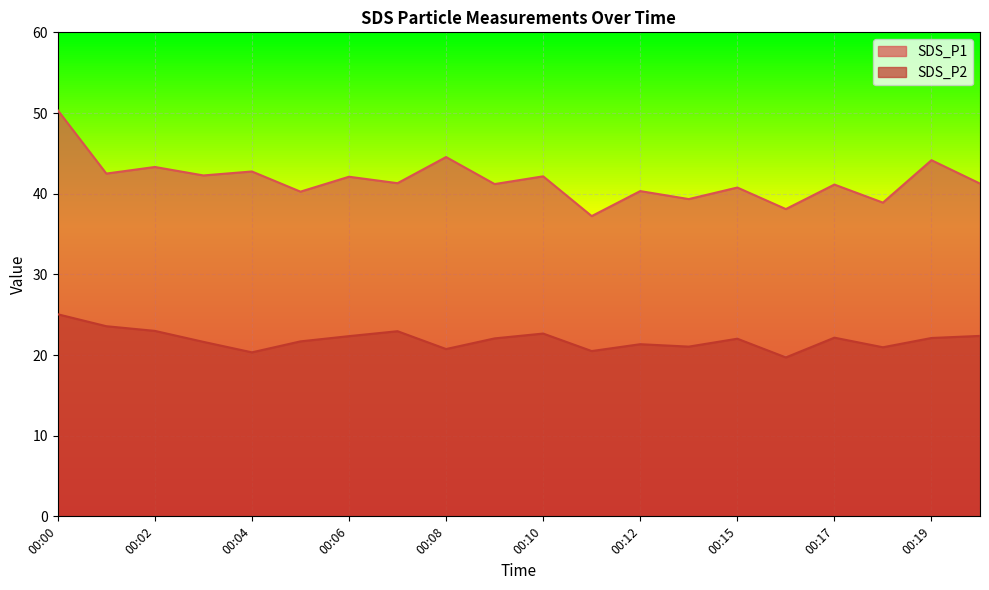

At which label is SDS_P2 closest to 22?

00:15